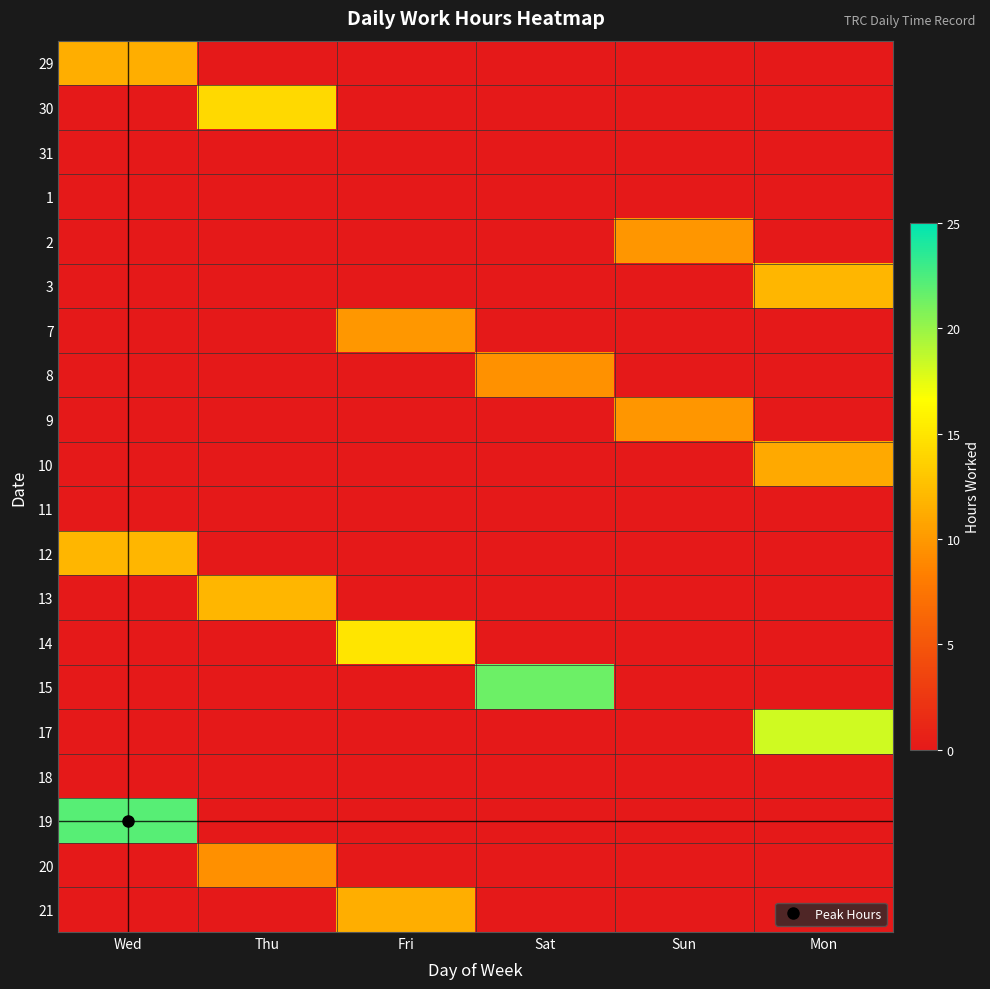

What is the greatest value displayed?

22.1